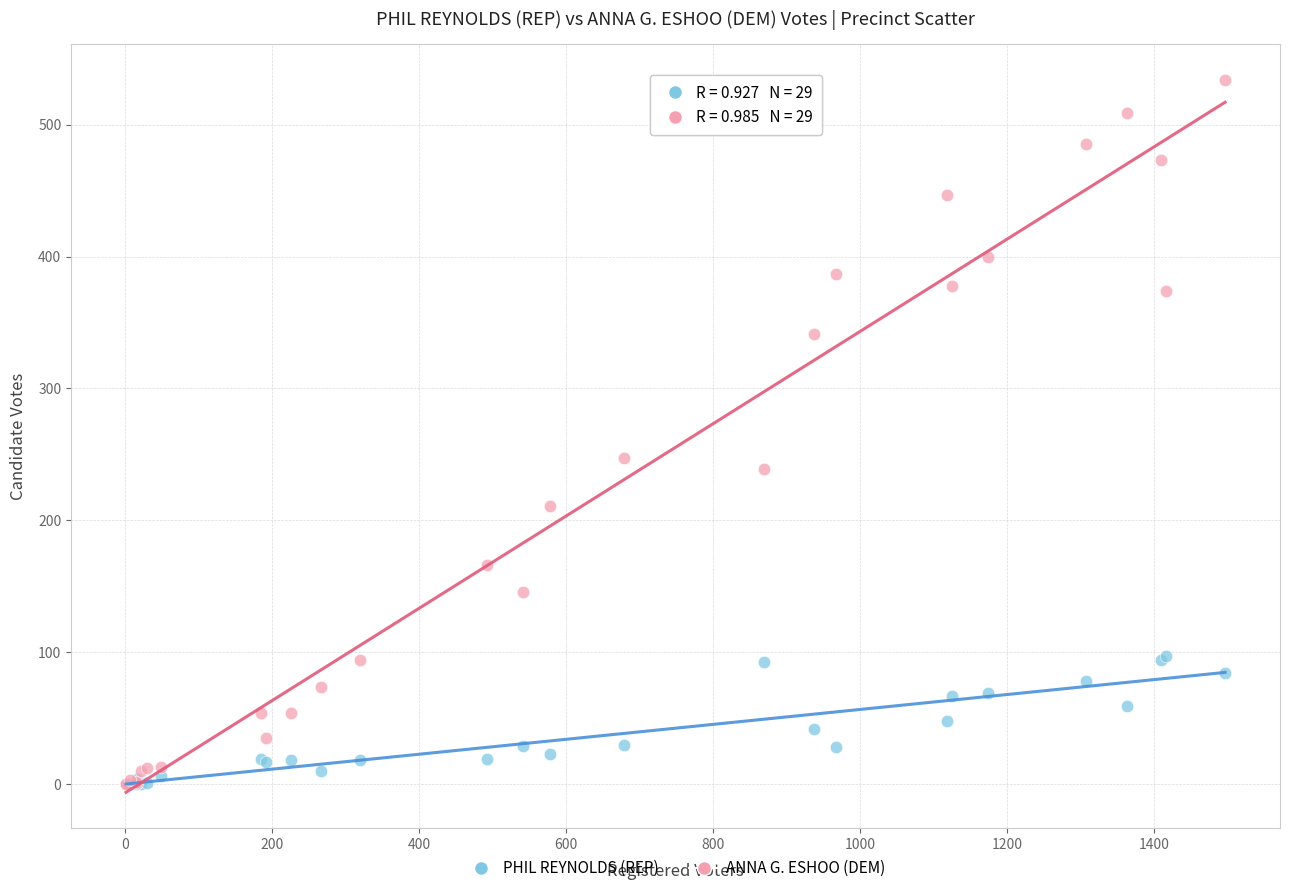

Which series has the widest spread of Y values?

ANNA G. ESHOO (DEM)